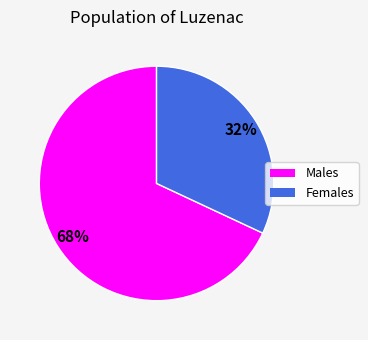

Is there any slice that represents more than half of the pie?

Yes